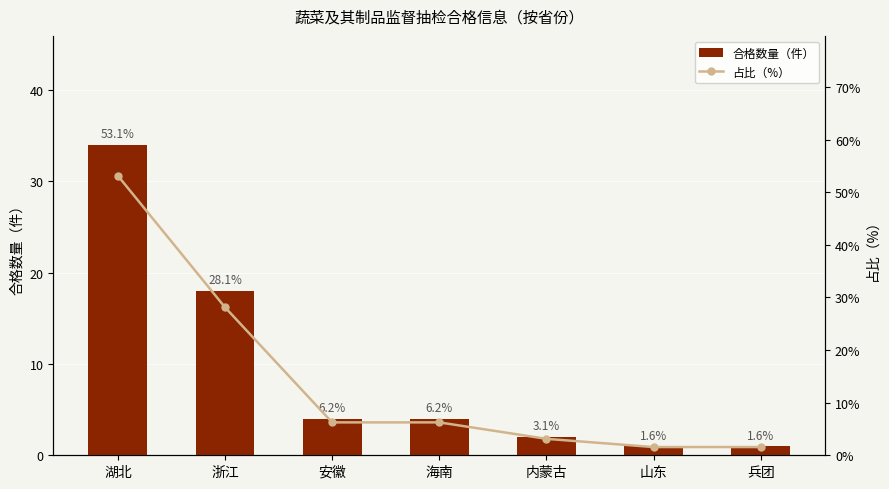

Is the value of 占比（%） at 山东 greater than the value of 合格数量（件） at 内蒙古?

No